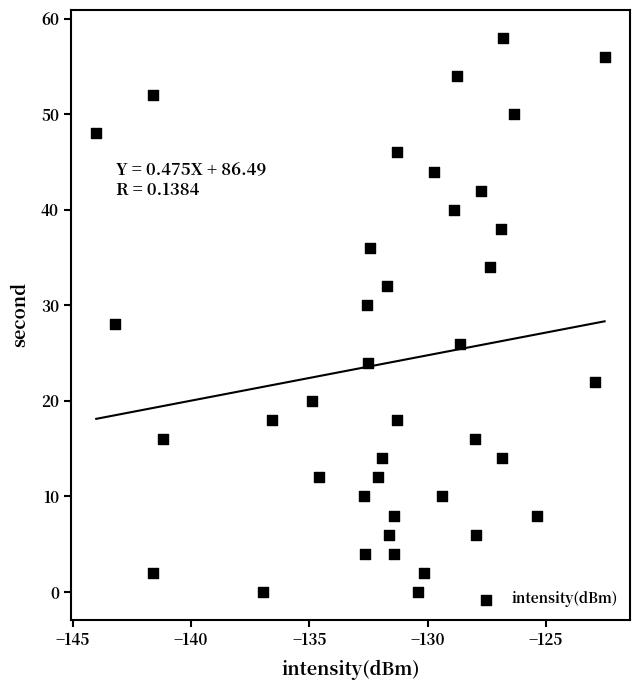

What is the range of Y values (max minus min)?

58